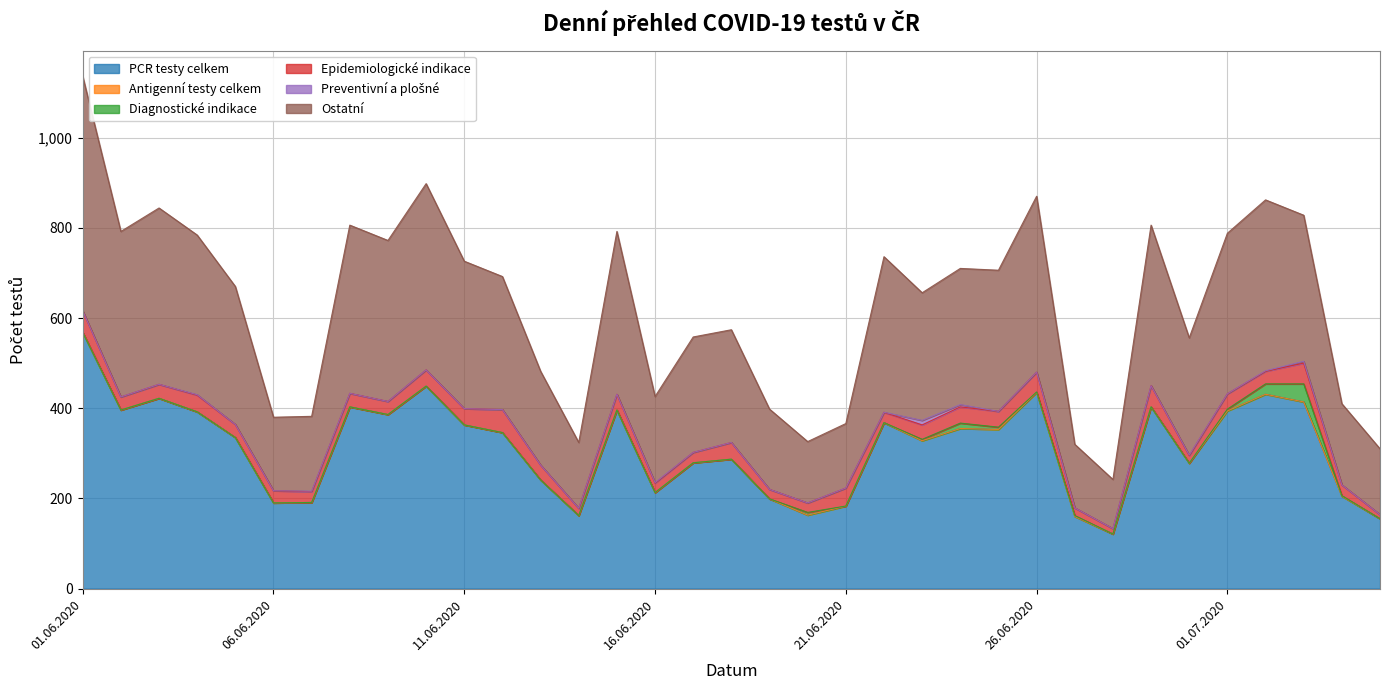

Where is Ostatní nearest to the value 314?

25.06.2020